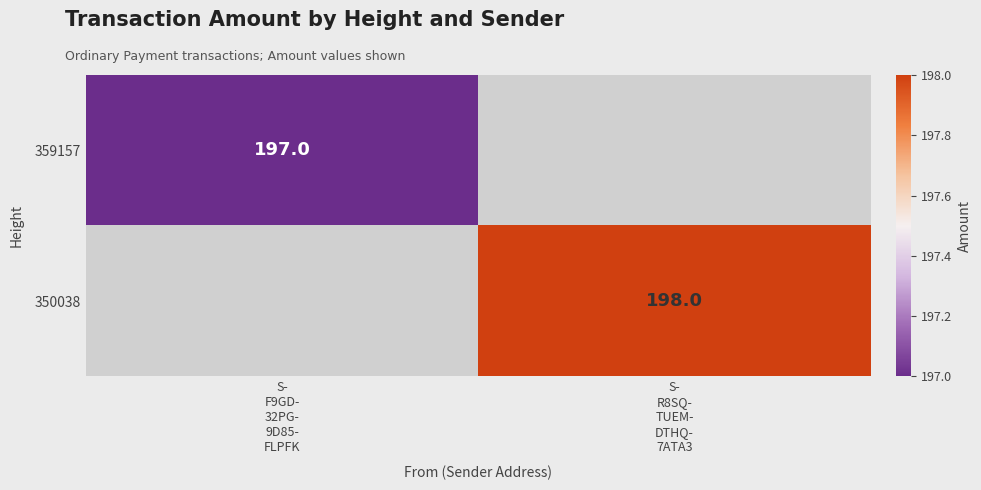

How many positive values does the 350038 series have?

1